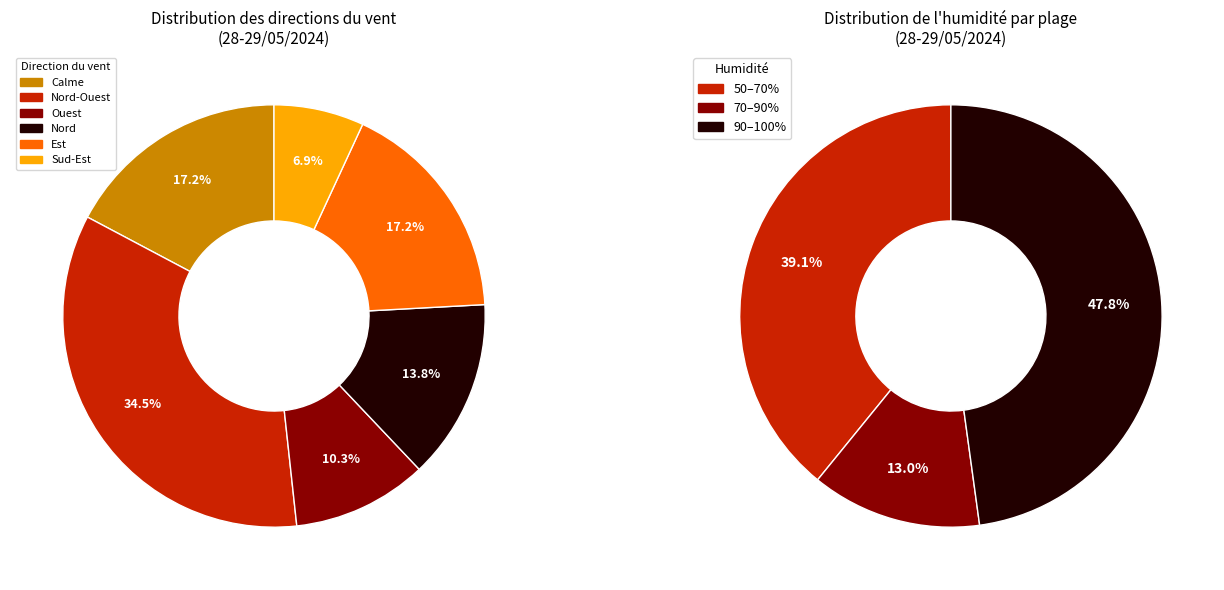

True or false: Calme accounts for 17% of the total.

True